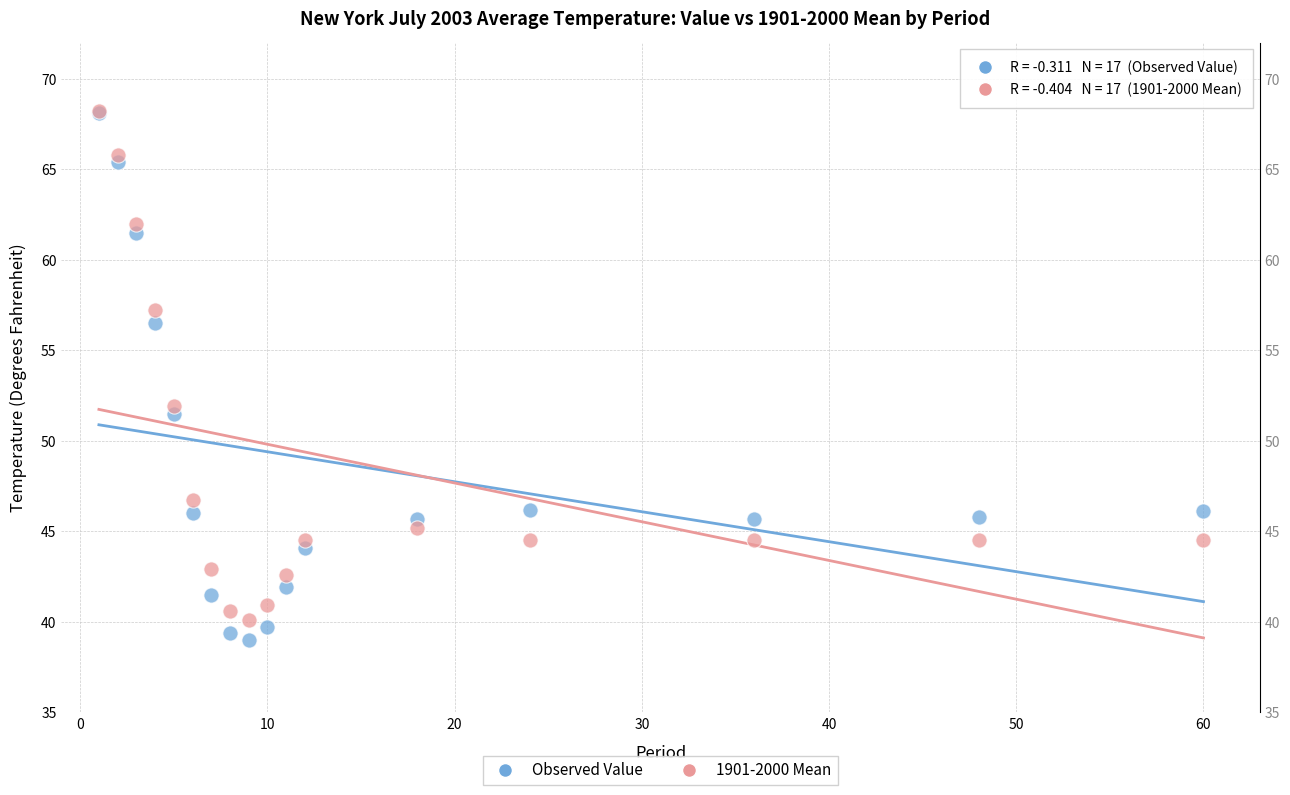

What are all the series names shown in the legend?

Observed Value, 1901-2000 Mean